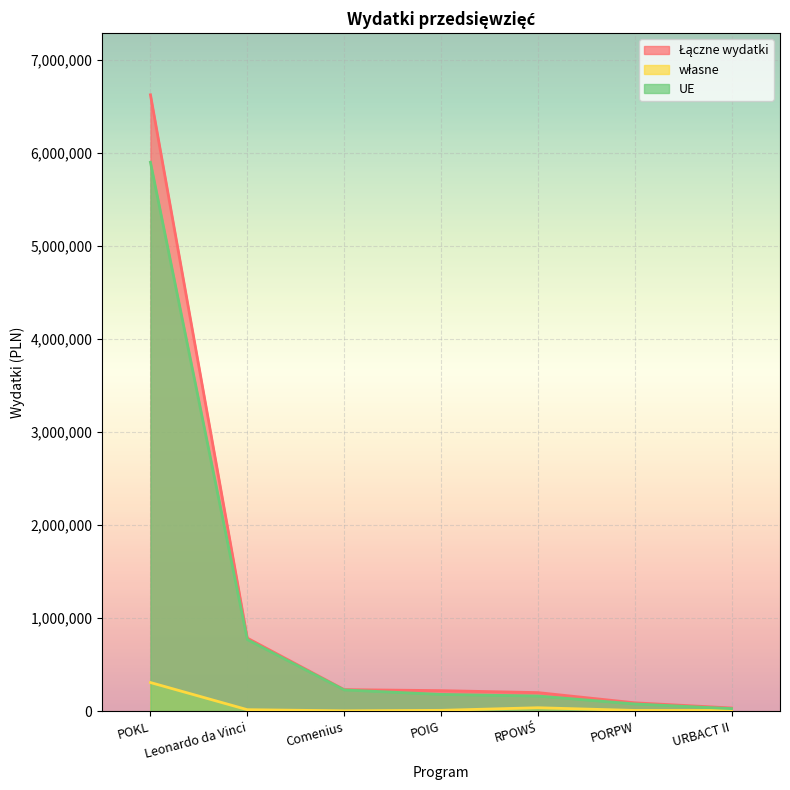

What is the difference between the maximum and minimum values in the Łączne wydatki series?

6587290.1